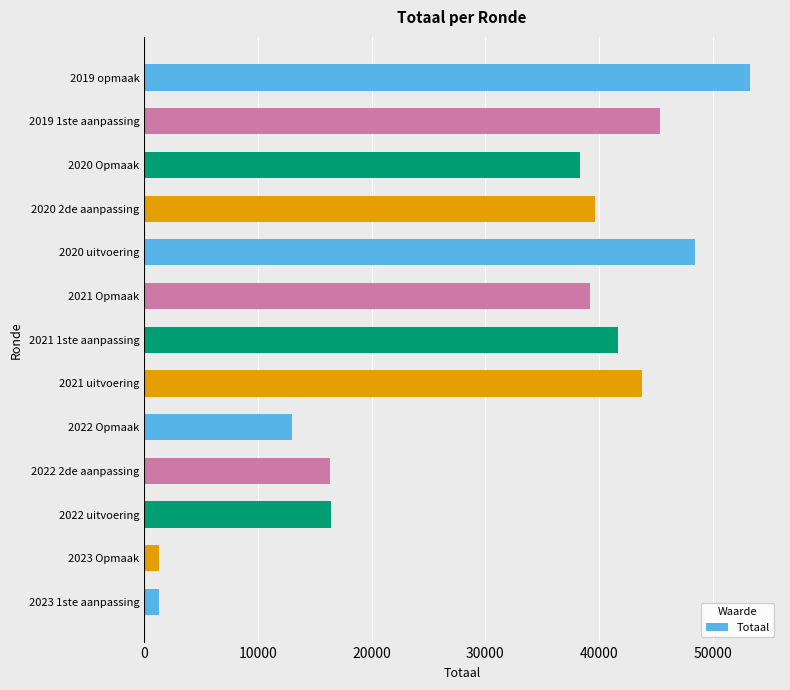

What is the smallest value displayed?

1298